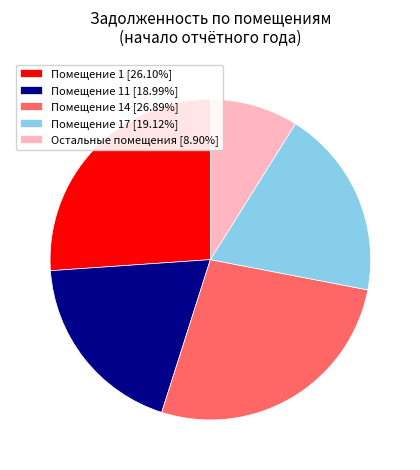

Is there a majority slice in this chart?

No